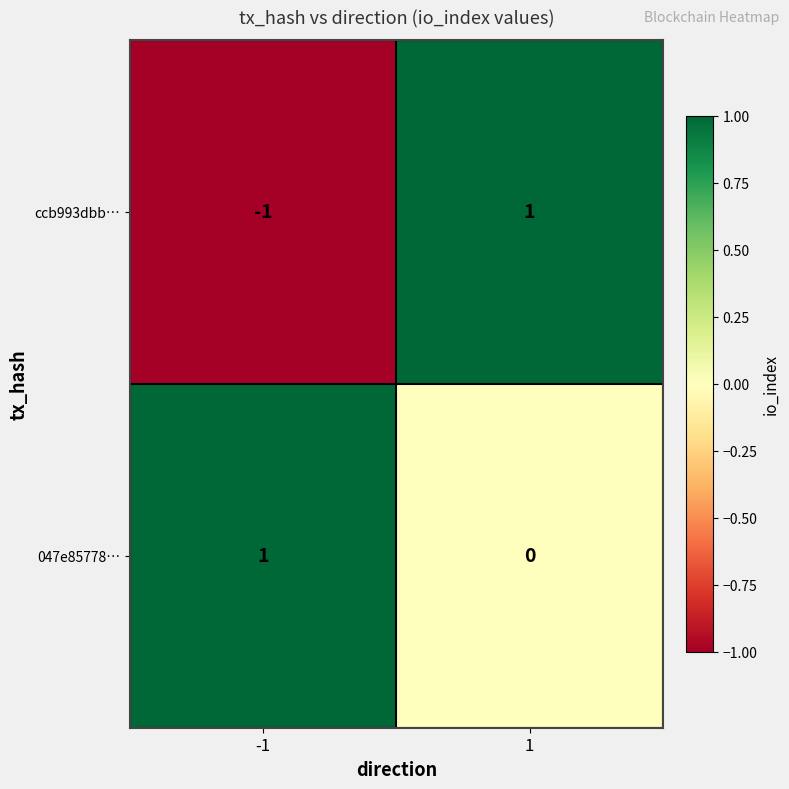

Which series has the largest total across all categories?

047e85778…